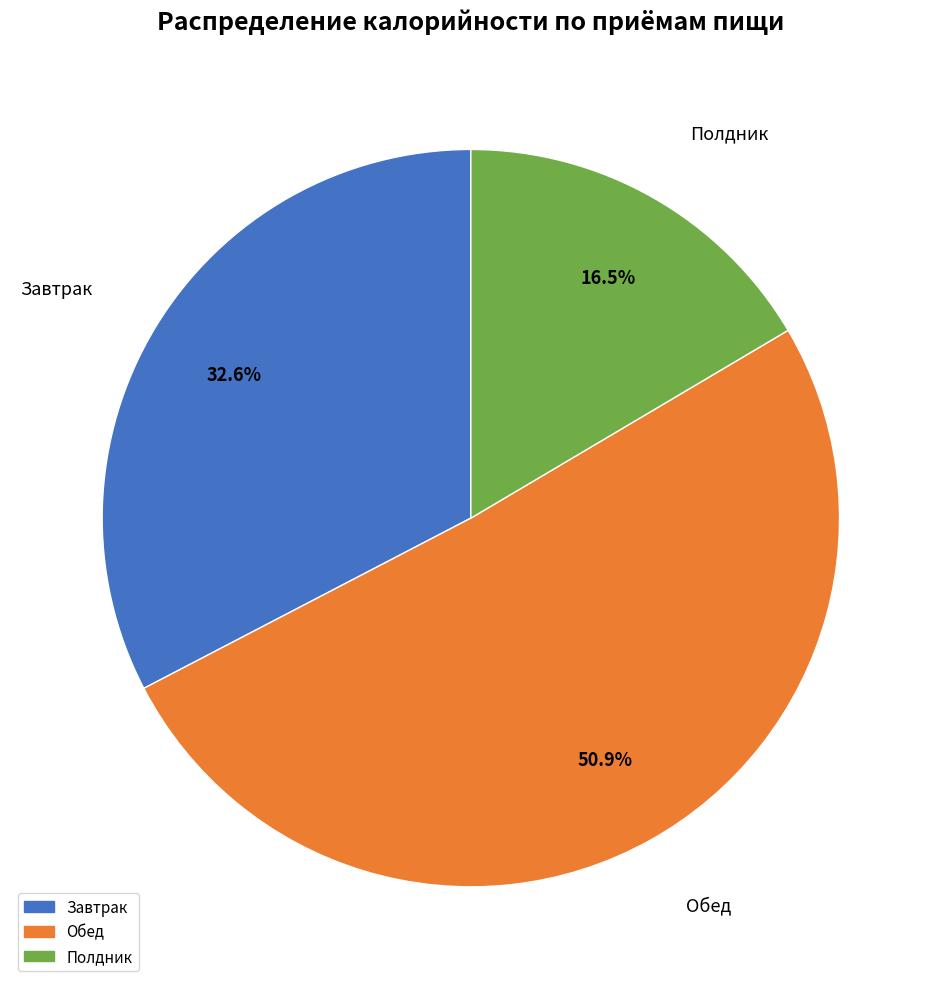

To the nearest percent, what is the combined percentage of Полдник and Обед?

67%